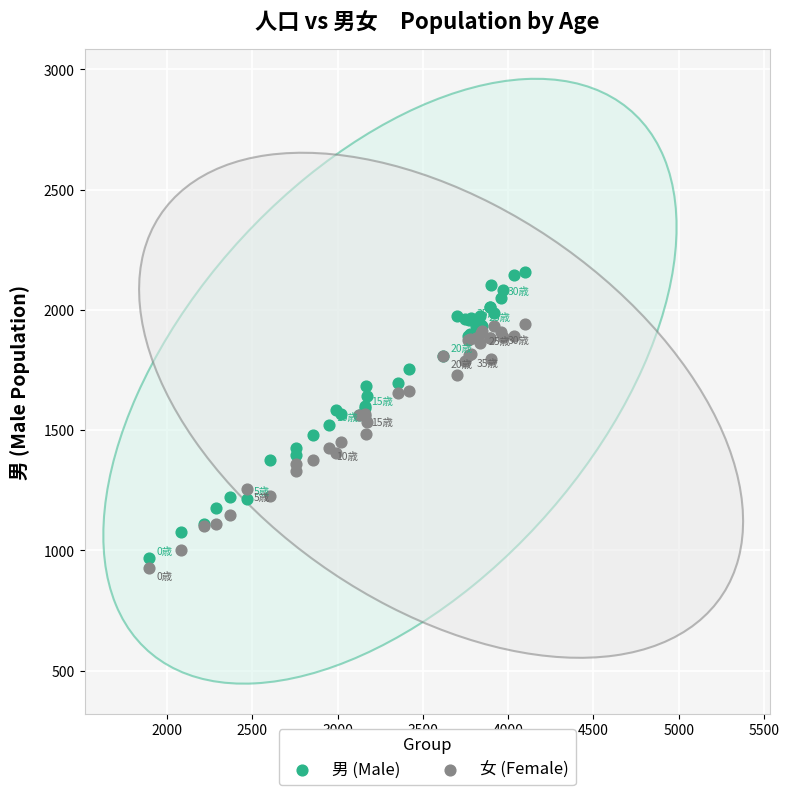

Which series contains the highest Y value?

男 (Male)